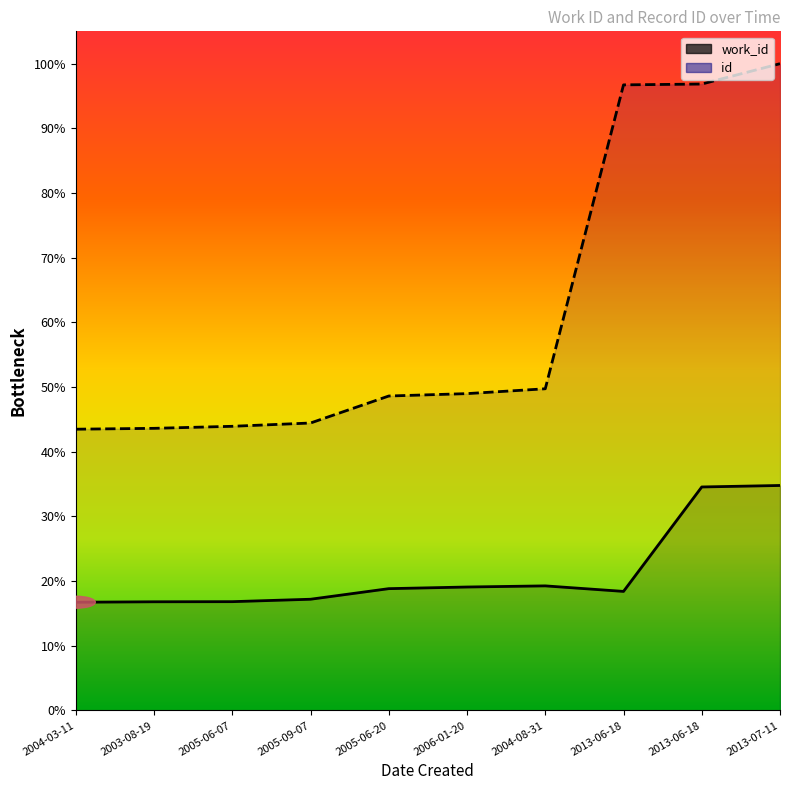

True or false: id has a value of 20924 at 2013-06-18.

True